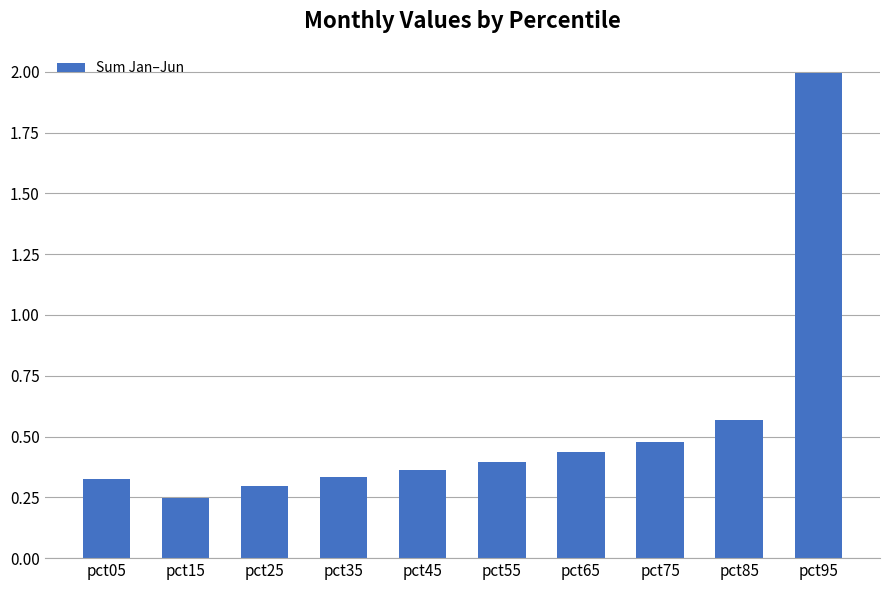

Which label corresponds to the smallest value in the chart?

pct15